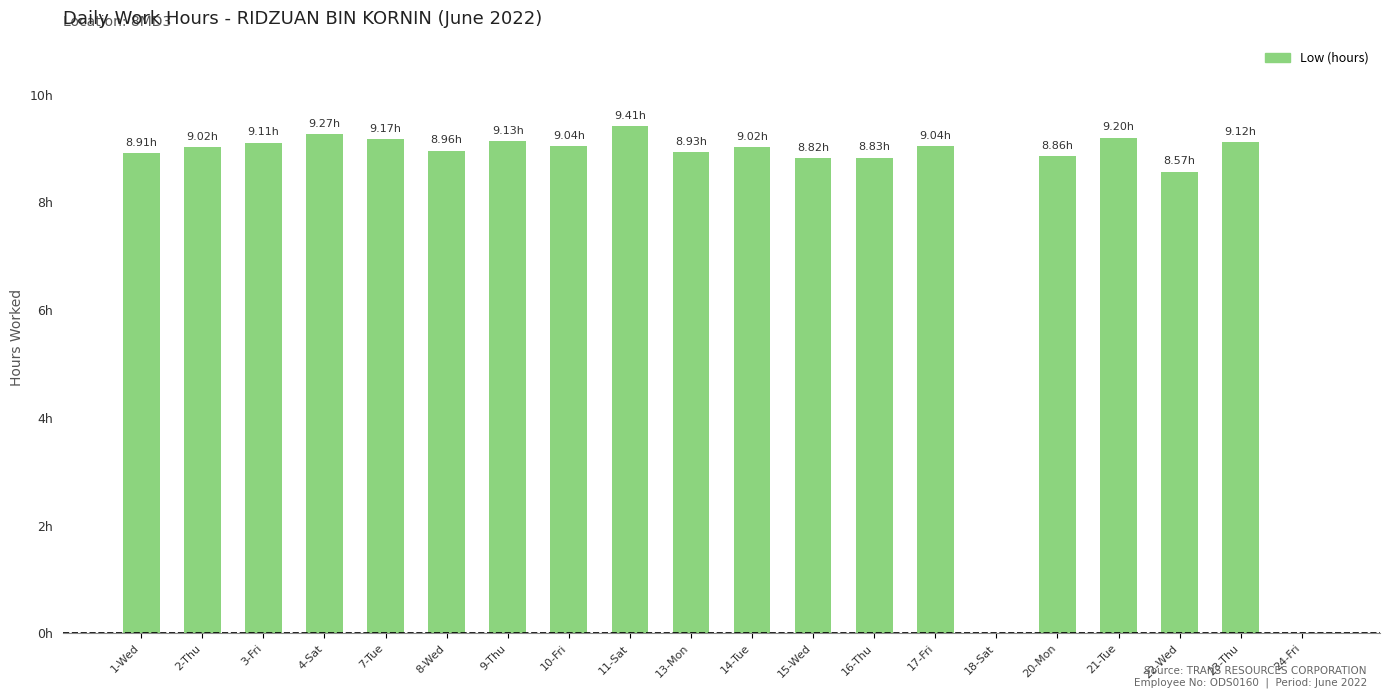

What is the label of the 20th bar from the left?

24-Fri